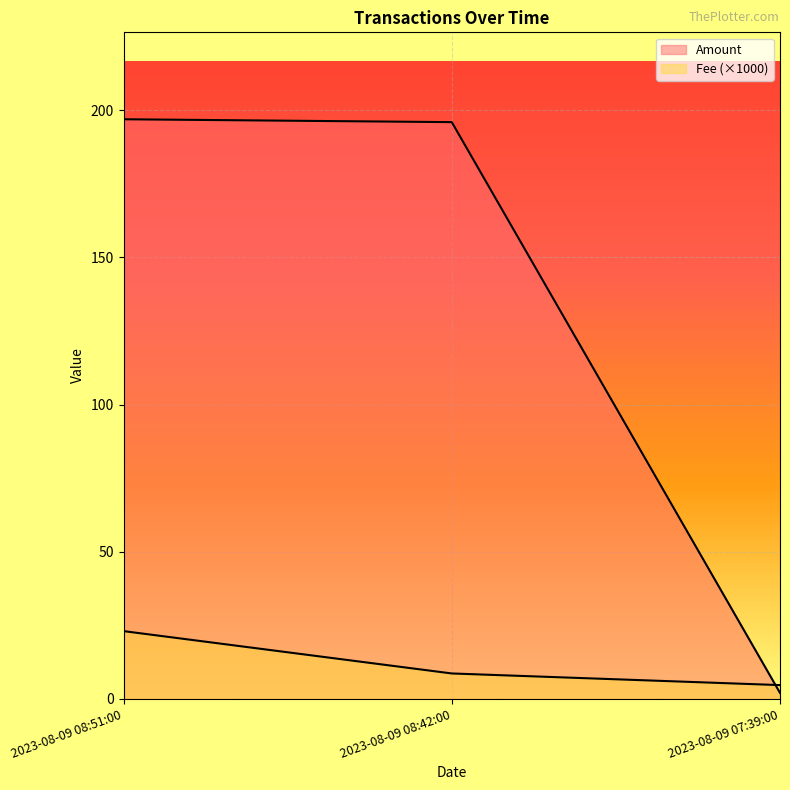

The Fee series shows 8.6 at 2023-08-09 08:42:00. True or false?

True